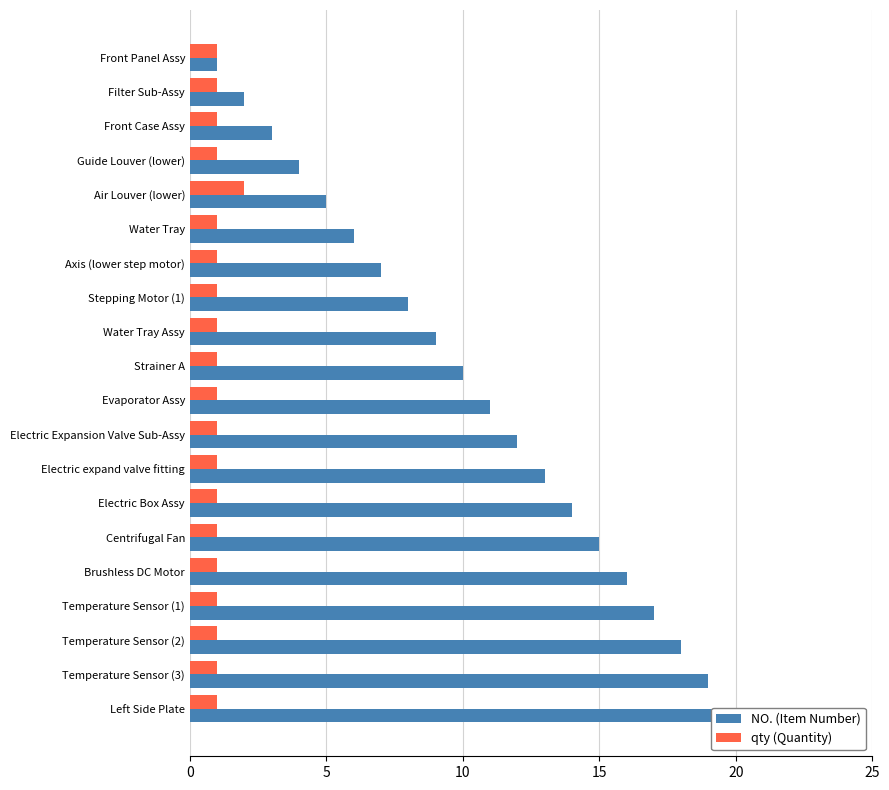

List the series in order of their overall mean, highest first.

NO. (Item Number), qty (Quantity)